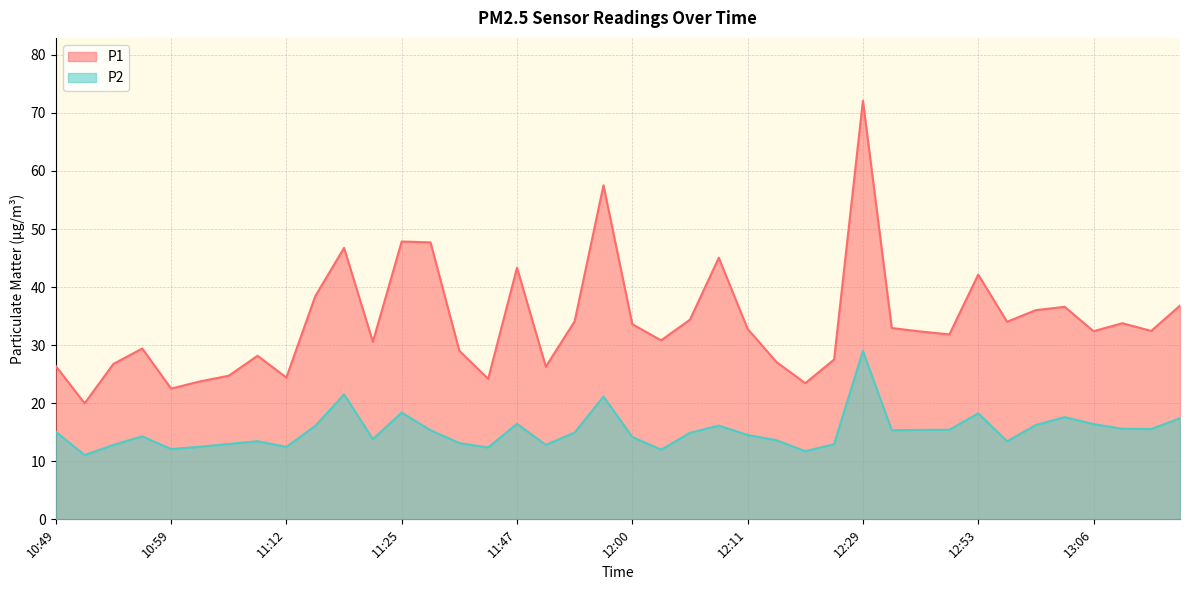

At which category does P1 reach its first local peak?

10:57